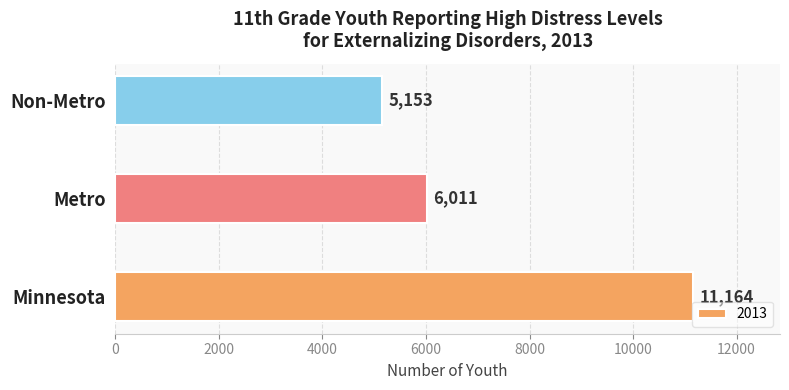

Reading bottom to top, list all the values displayed in this chart.

11164	6011	5153